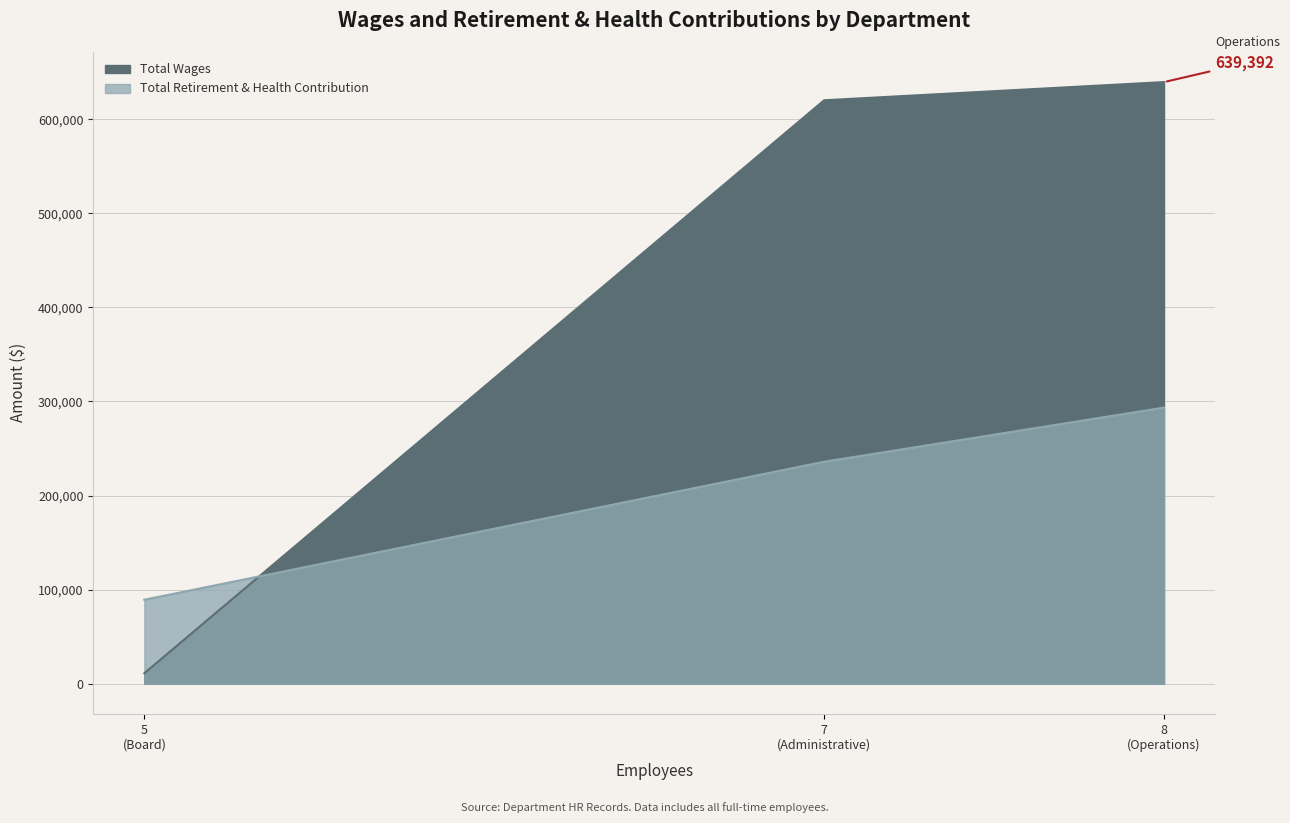

The value of Total Wages at Board is 15843. True or false?

False